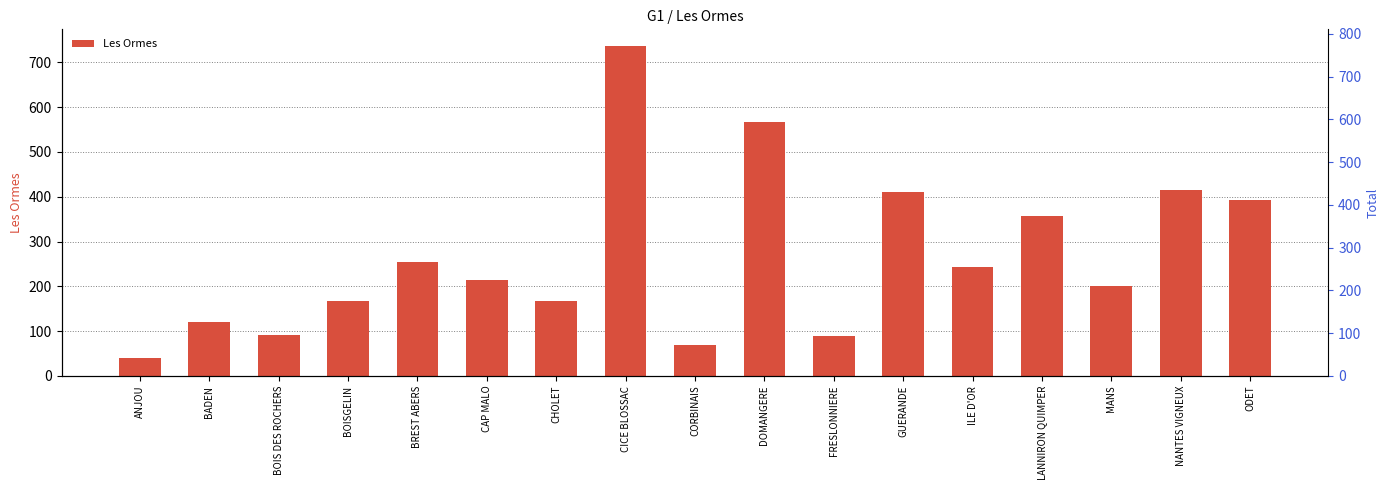

What is the sum of the values at MANS and ANJOU?

240